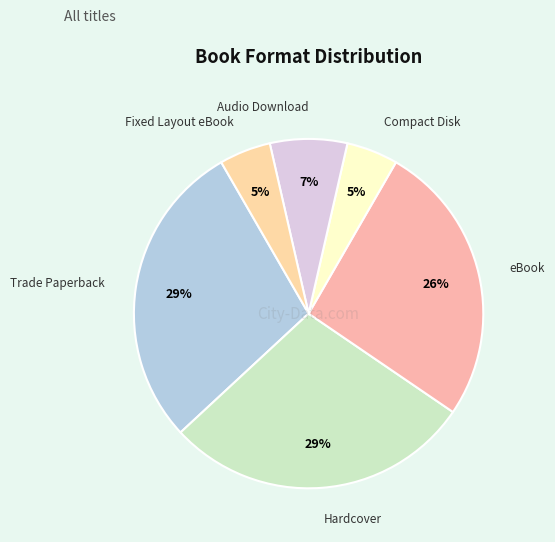

How many segments does this pie chart have?

6